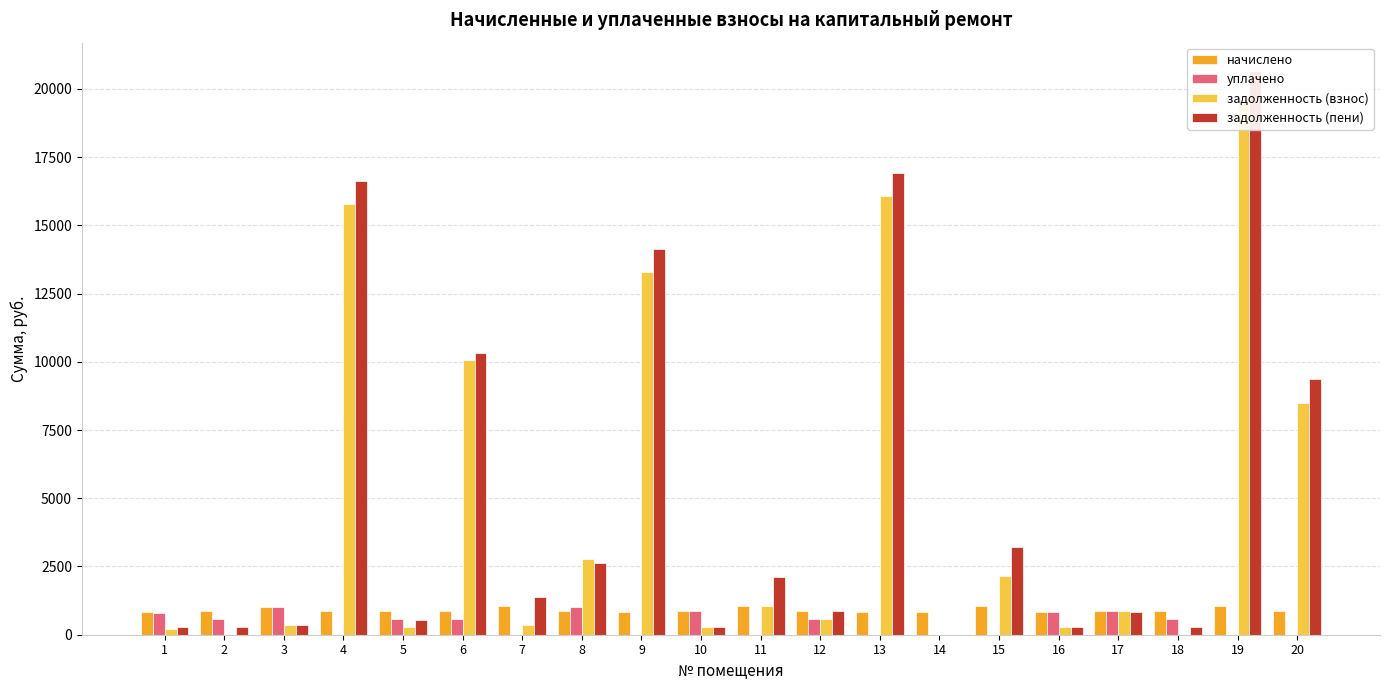

What is the maximum value for задолженность (пени)?

20660.5